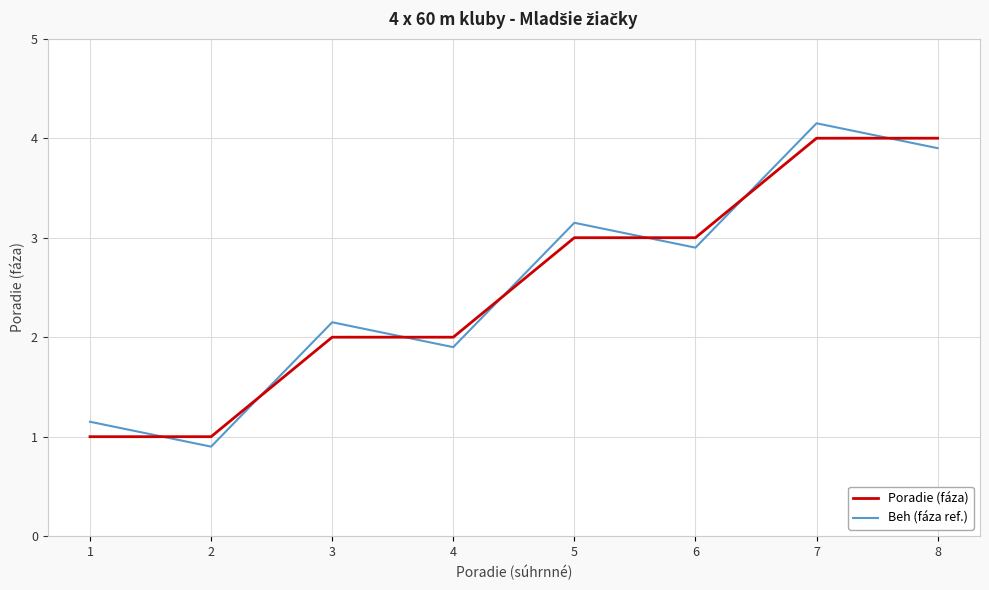

Rank the categories by Beh (fáza ref.) value from lowest to highest.

2, 1, 4, 3, 6, 5, 8, 7